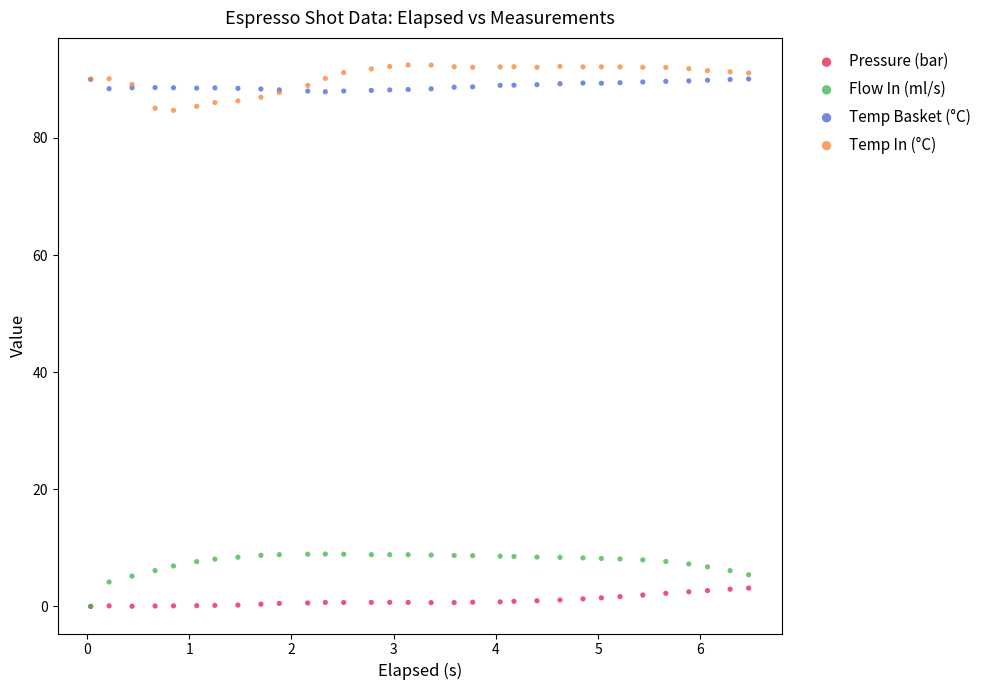

What are all the series names shown in the legend?

Pressure (bar), Flow In (ml/s), Temp Basket (°C), Temp In (°C)